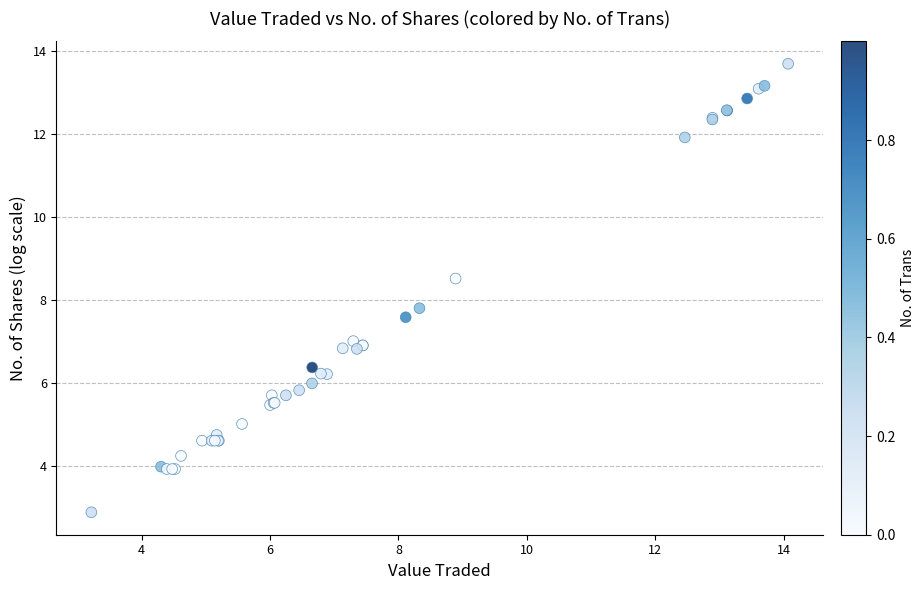

What Y value in the scatter plot is closest to 8?

7.8